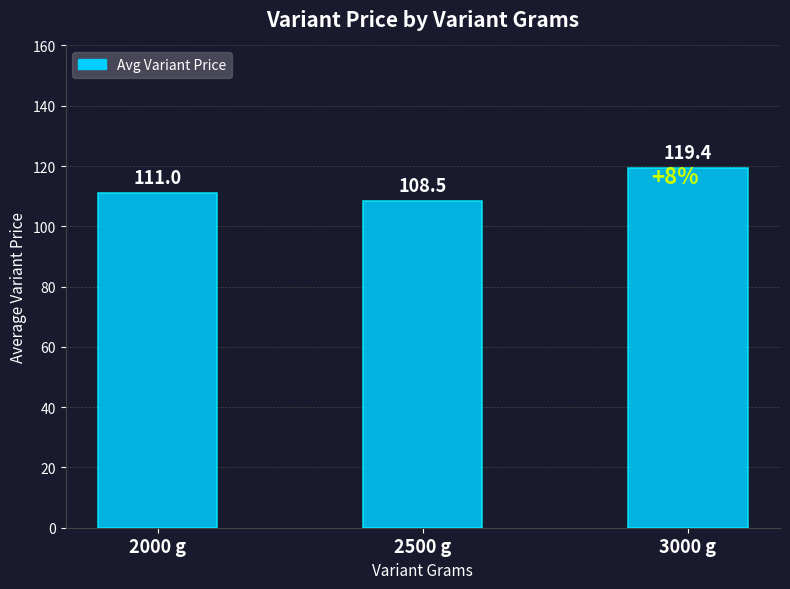

Rank the categories by value from lowest to highest.

2500 g, 2000 g, 3000 g